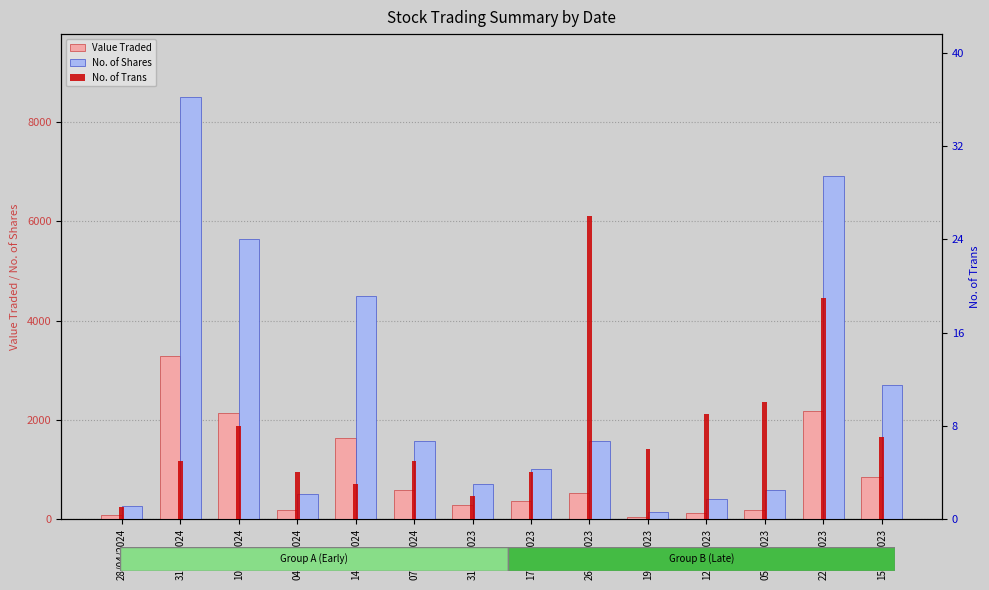

Read the Value Traded value at 10/03/2024, to the nearest 10.

2140